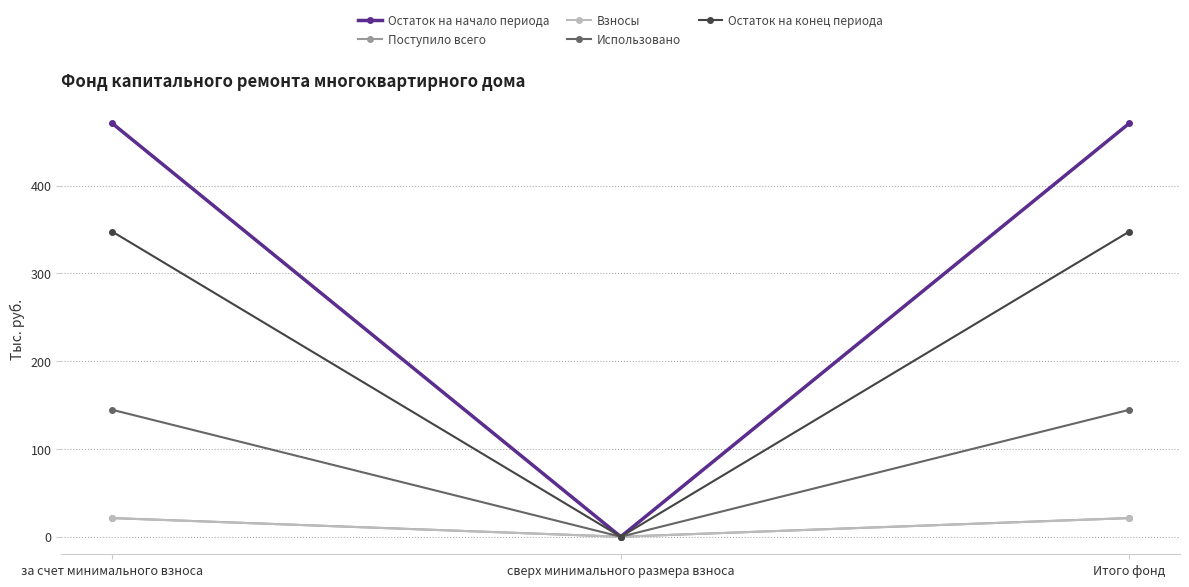

Reading right to left, extract all data points from this chart.

Остаток на начало периода: 471.0	0.0	471.0
Поступило всего: 21.3	0.0	21.3
Взносы: 21.2	0.0	21.2
Использовано: 144.6	0.0	144.6
Остаток на конец периода: 347.6	0.0	347.6